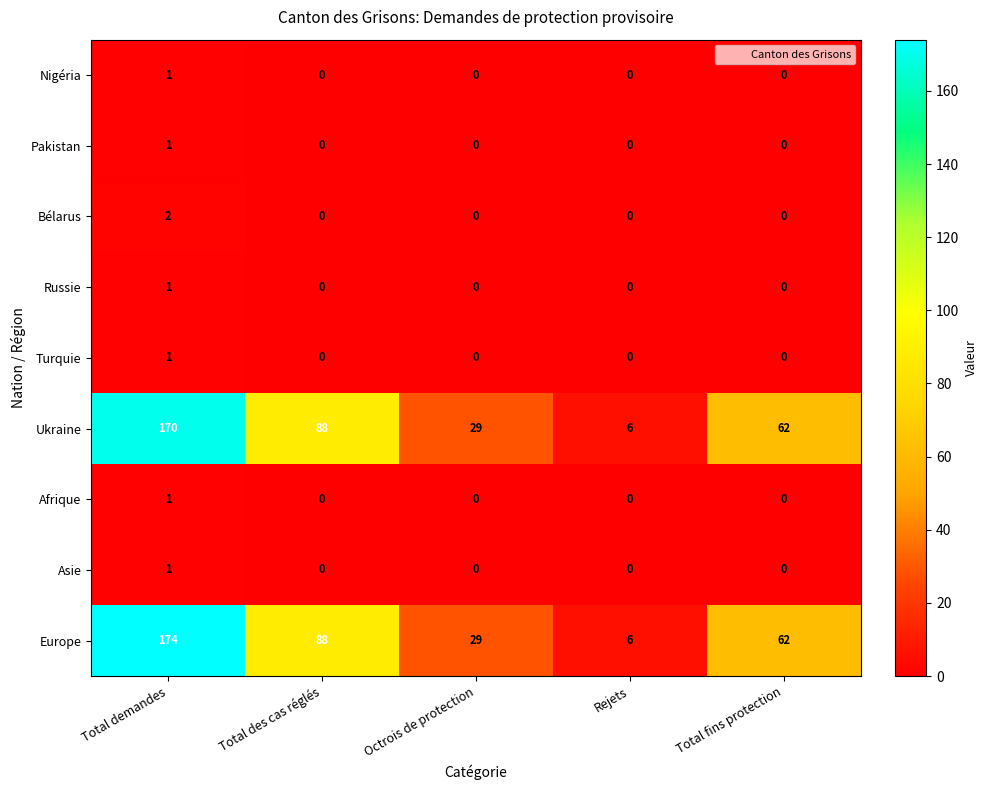

Is it true that Ukraine equals 92 at Total fins protection?

False